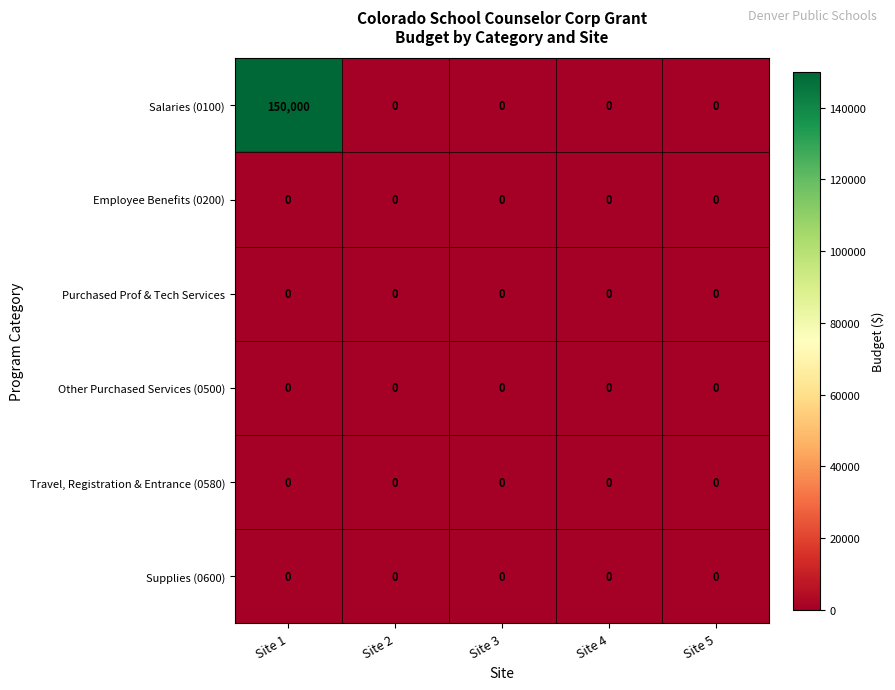

The value of Salaries (0100) at Site 2 is 82564. True or false?

False